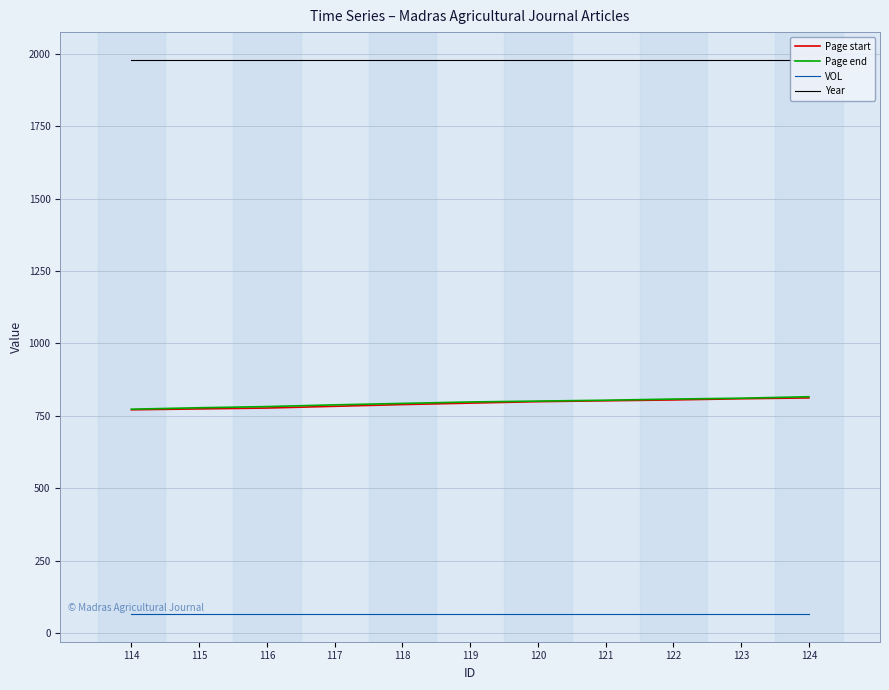

What is the minimum value for Page end?

773